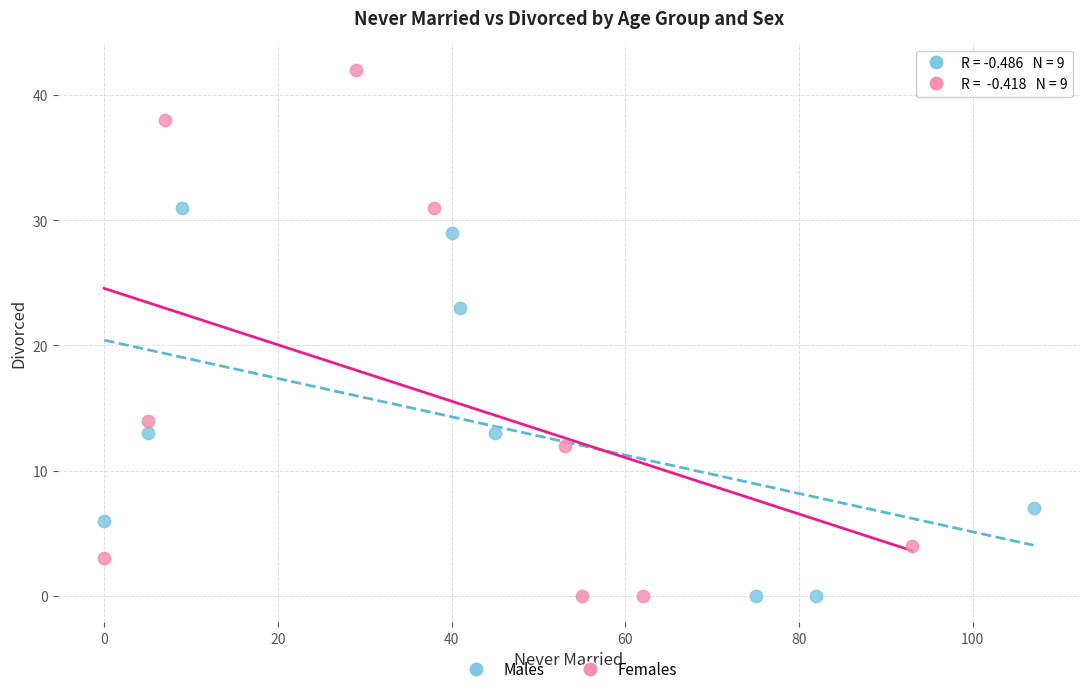

Which series contains the highest Y value?

Females